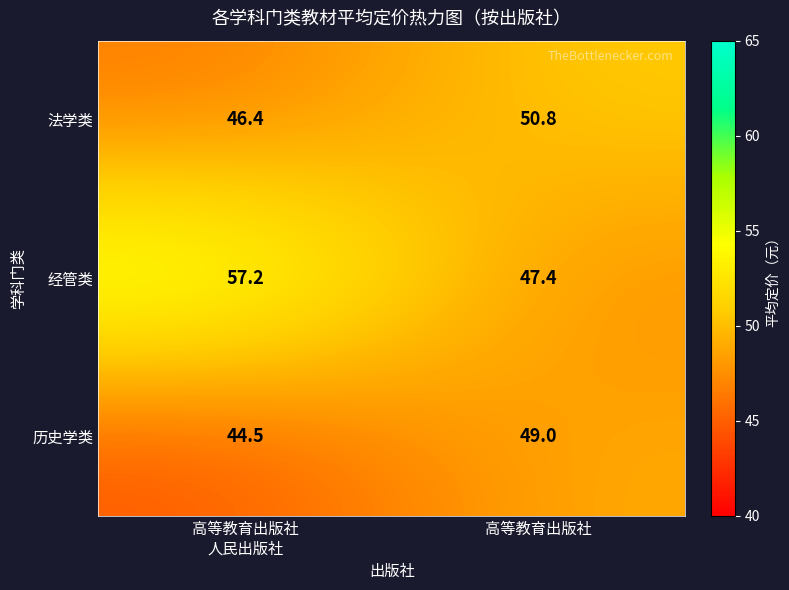

List the series in order of their overall mean, highest first.

经管类, 法学类, 历史学类